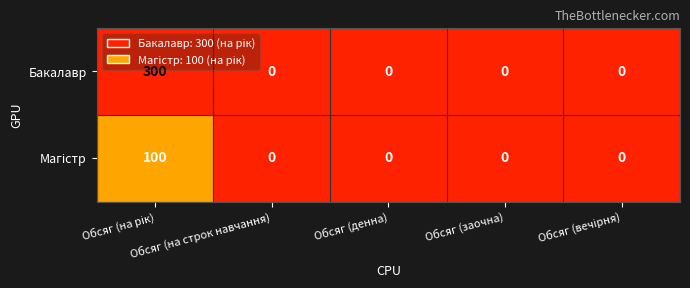

Which series has the largest range (max minus min)?

Бакалавр